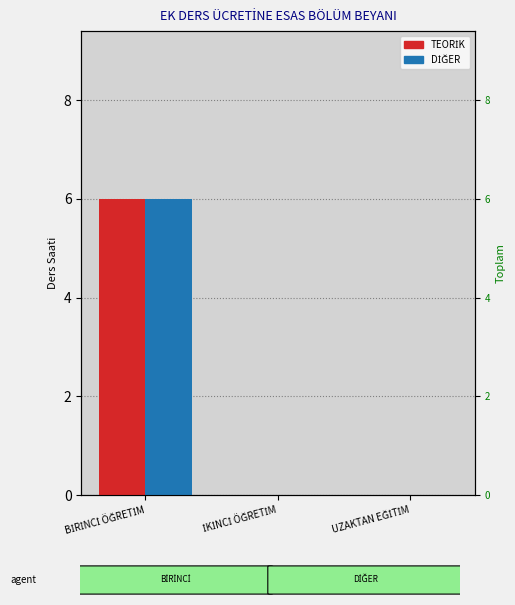

At how many categories does at least one series exceed 3?

1